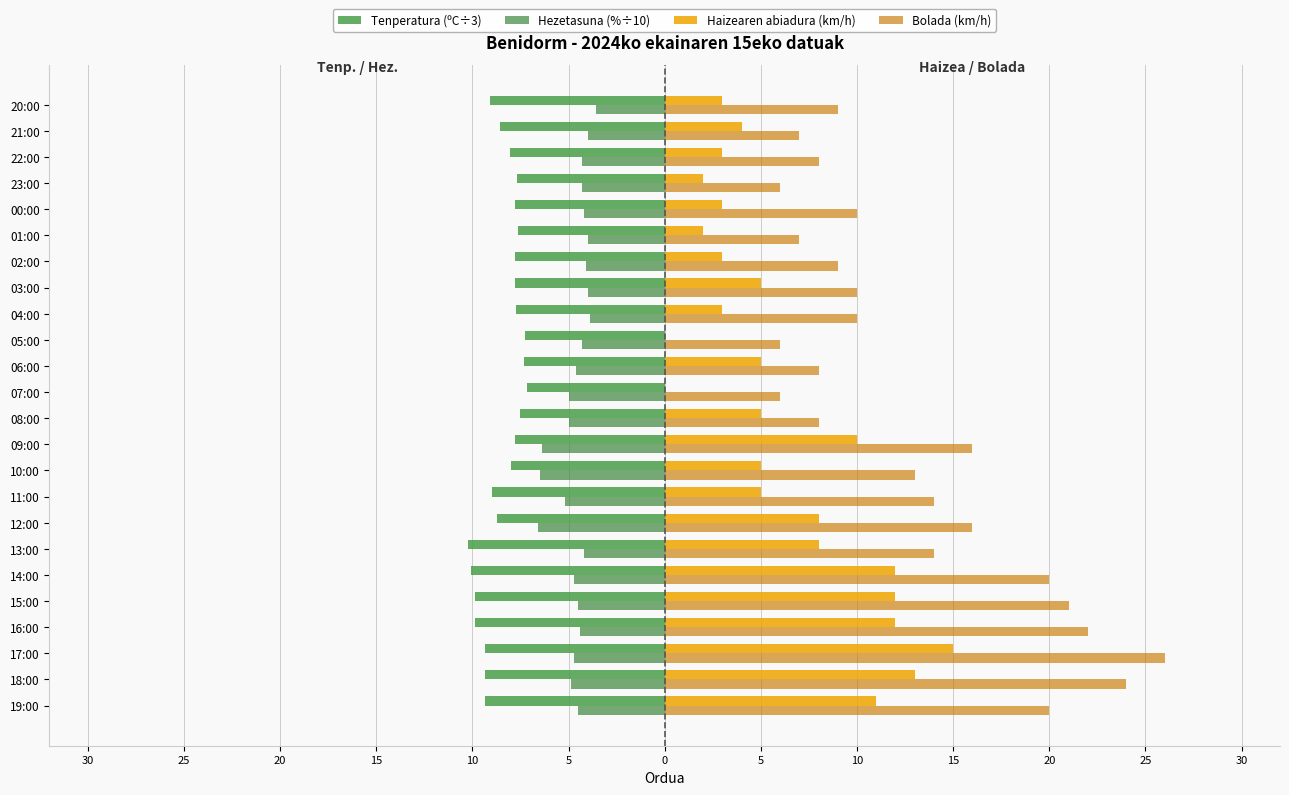

What are all the series names shown in the legend?

Tenperatura (ºC÷3), Hezetasuna (%÷10), Haizearen abiadura (km/h), Bolada (km/h)